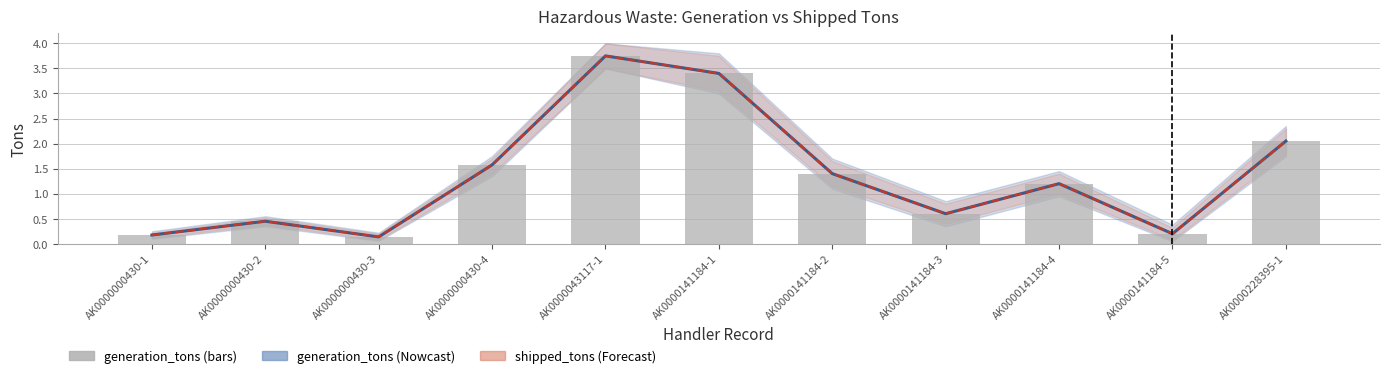

Are the bars horizontal?

No